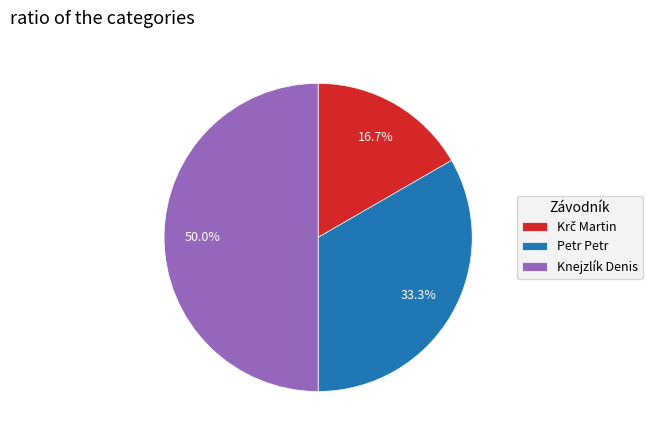

Do Knejzlík Denis and Petr Petr together represent more than half of the pie?

Yes